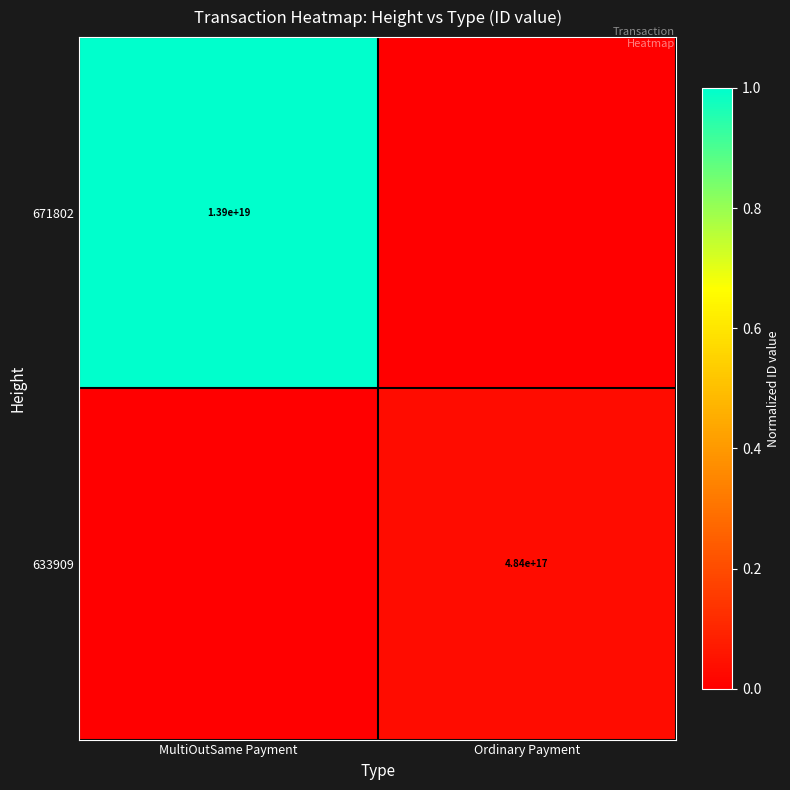

Which has a higher value, Ordinary Payment or MultiOutSame Payment?

MultiOutSame Payment